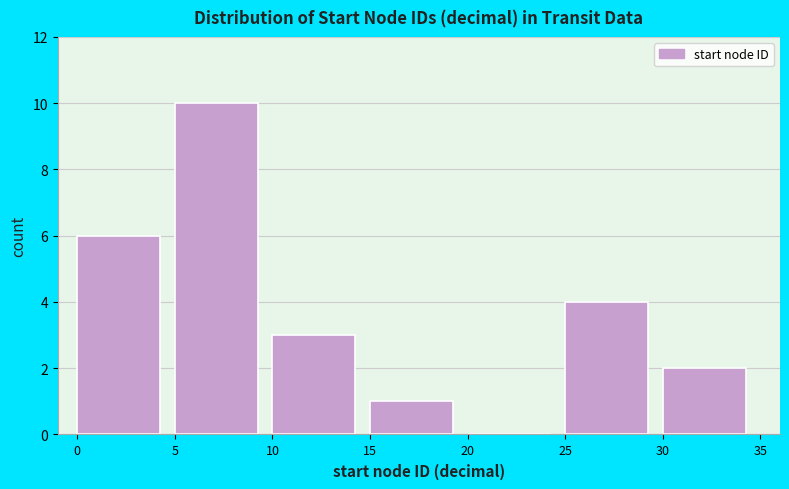

Reading left to right, list every bar in this chart as the range it spans on the x-axis followed by its height. The values are not printed on the chart, so give them approximately, as read against the axis.

0 to 5: 6
5 to 10: 10
10 to 15: 3
15 to 20: 1
20 to 25: 0
25 to 30: 4
30 to 35: 2